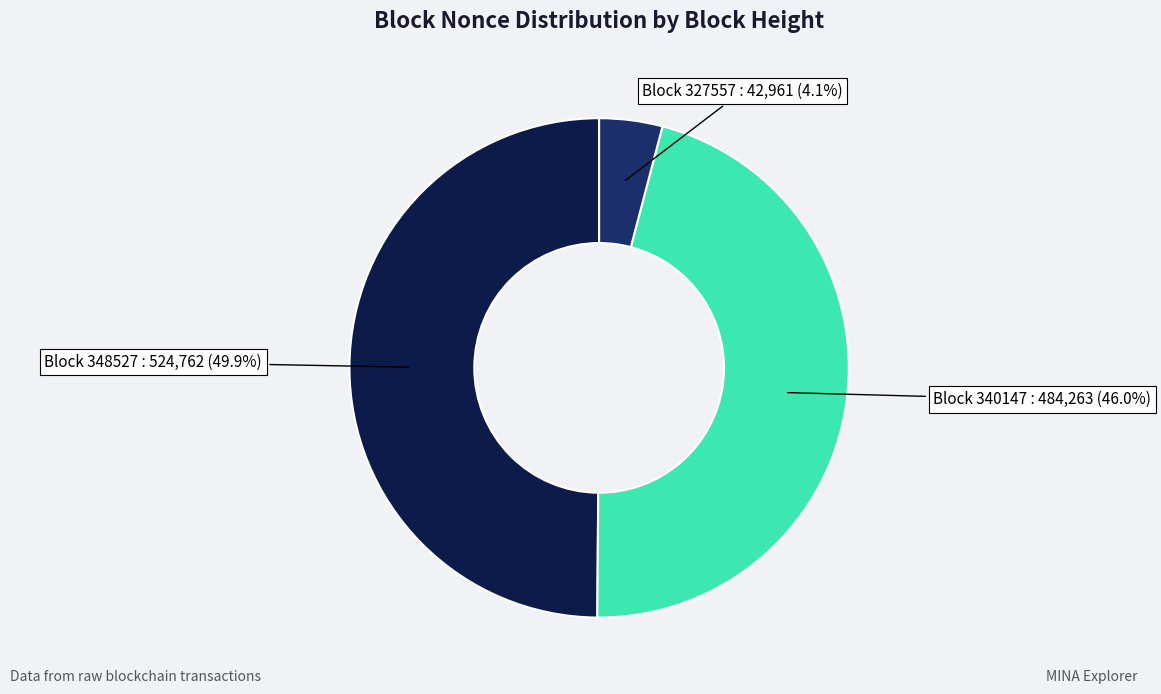

What is the smallest slice in the pie chart?

Block 327557